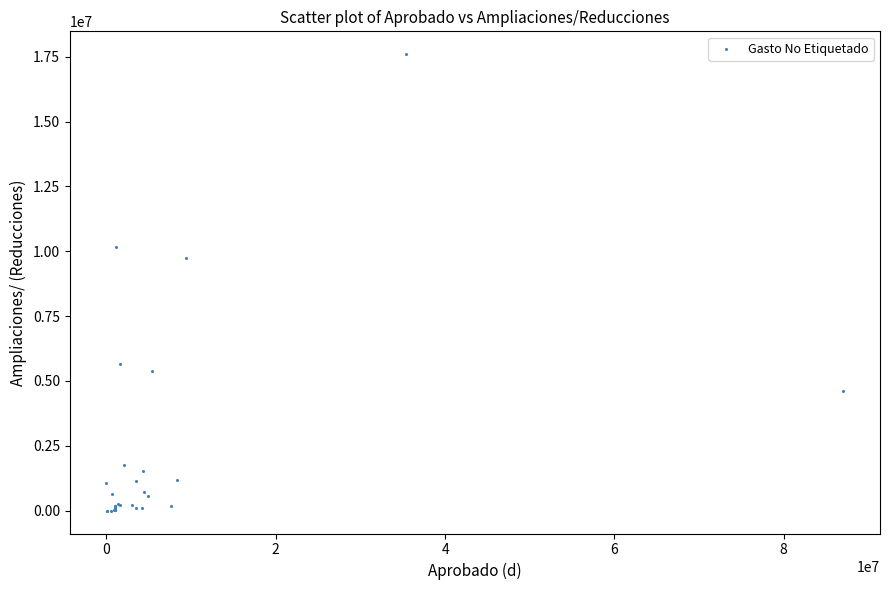

What Y value in the scatter plot is closest to 8800425?

9739653.5